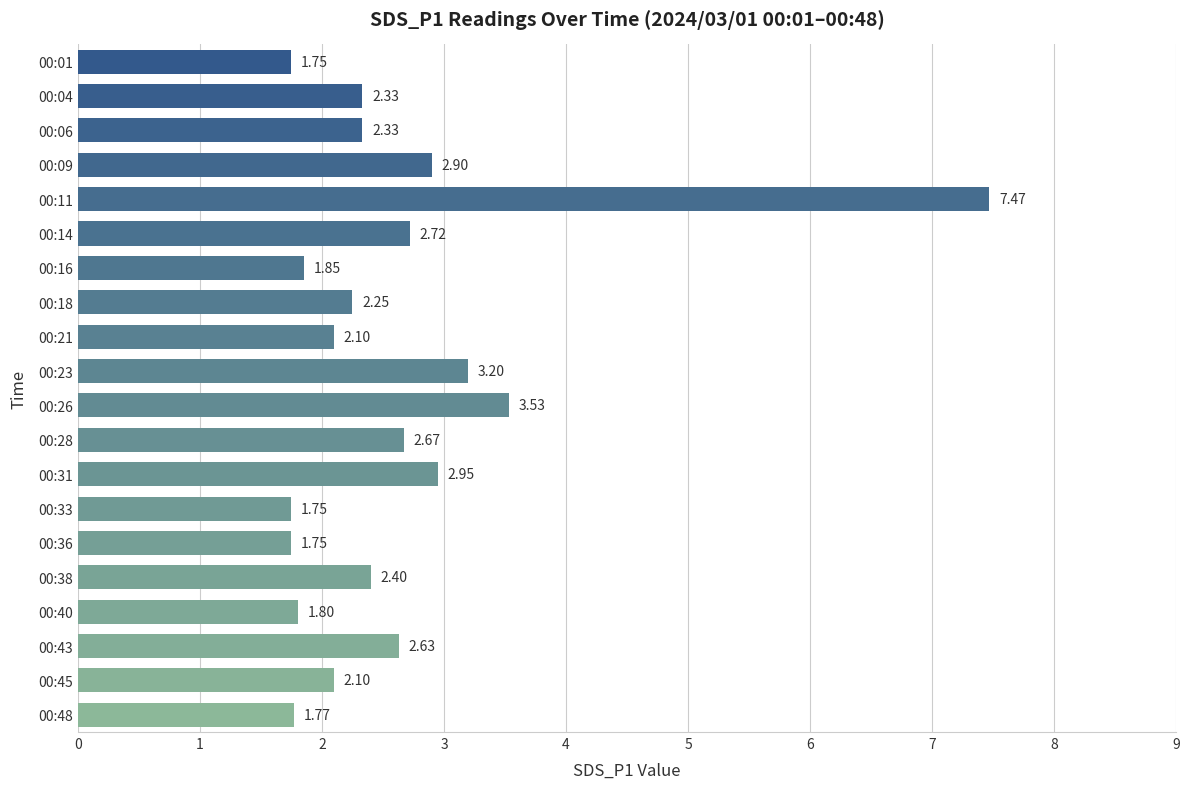

What is the difference between the second highest and minimum values?

1.8